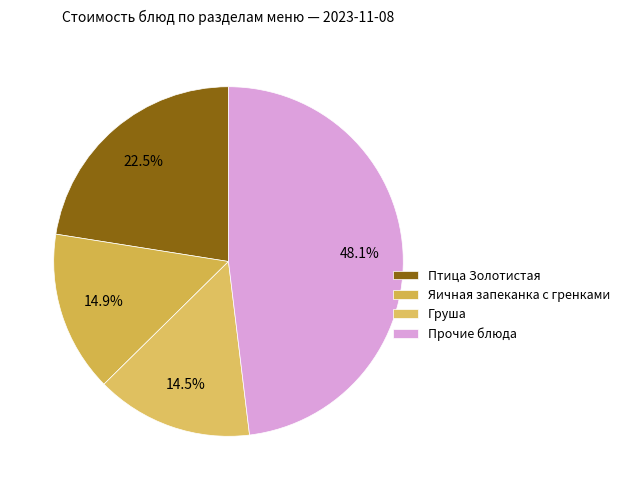

To the nearest percent, what is the difference between the largest and smallest slice percentages?

34%